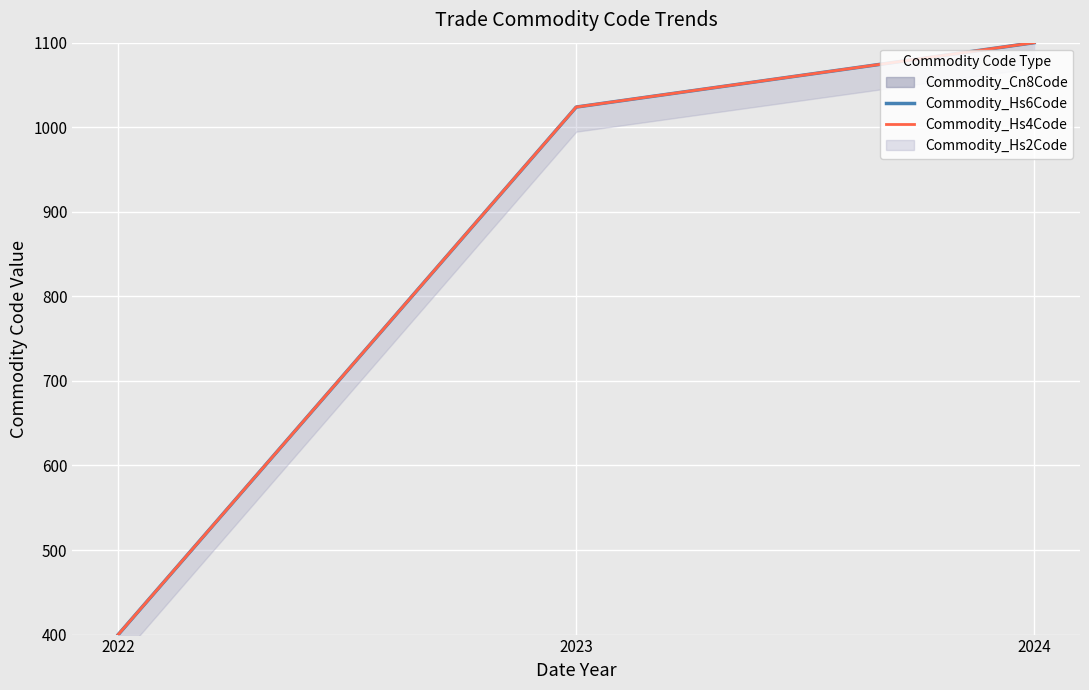

Reading left to right, what are all the values shown in this chart?

Commodity_Hs6Code: 2022=400.0	2023=1023.8	2024=1100.0
Commodity_Hs4Code: 2022=400.0	2023=1023.9	2024=1100.0